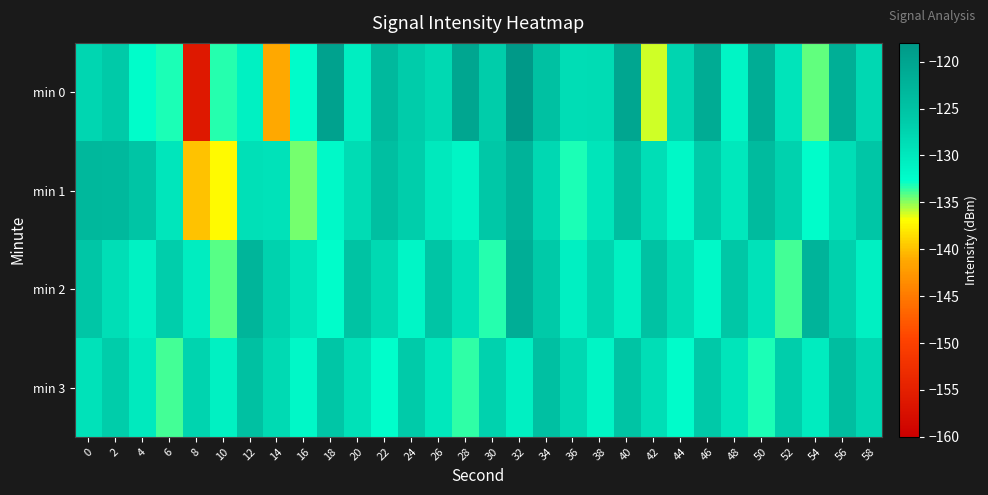

Which series changed the most between 36 and 40?

min 1